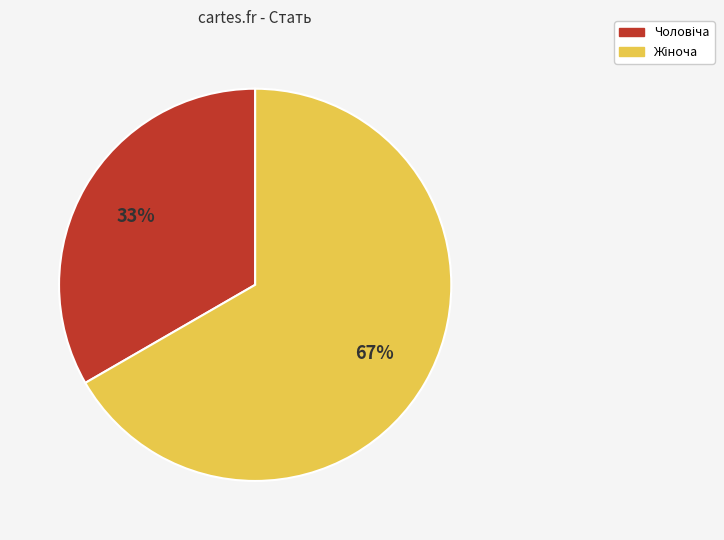

To the nearest percent, what is the average slice percentage?

50%